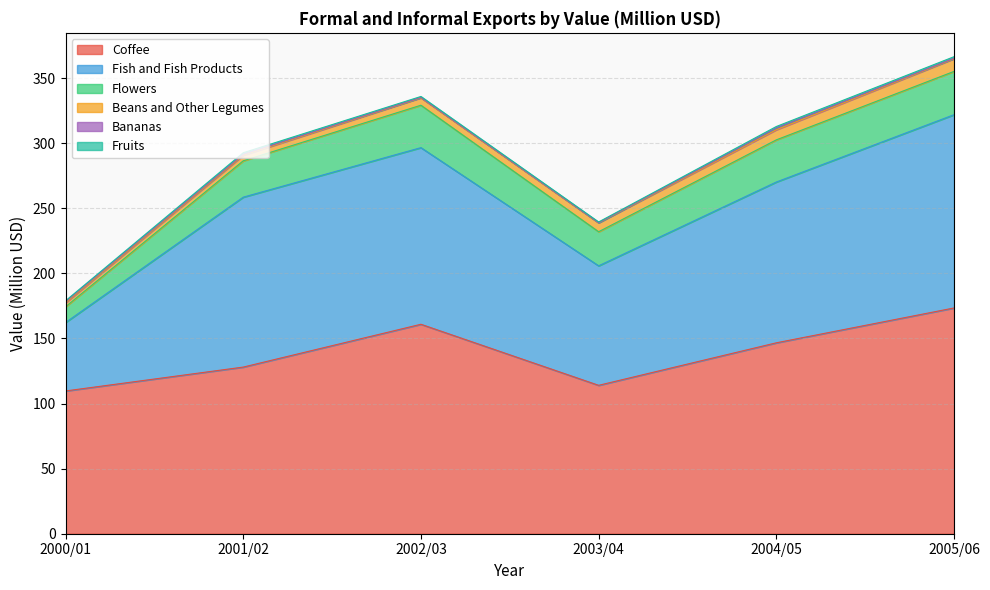

What is the sum of the Flowers values at 2005/06 and 2001/02?

61.2